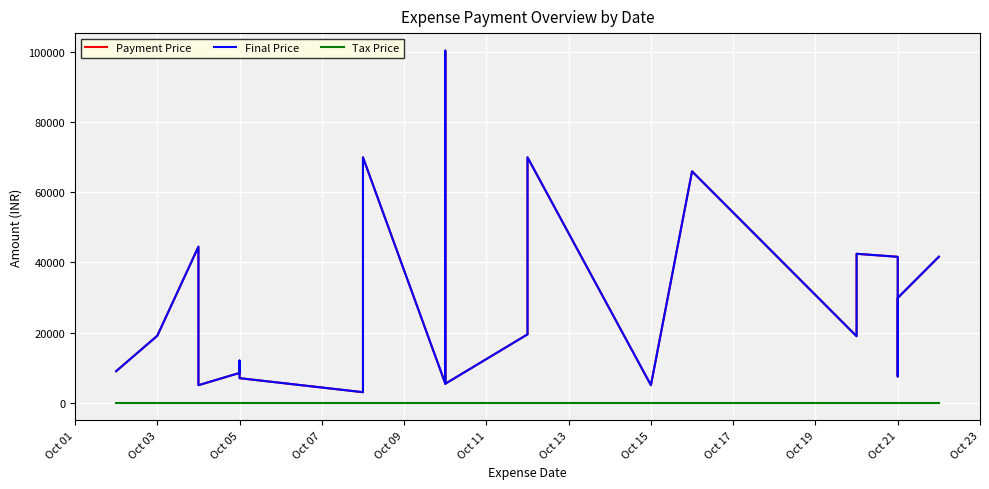

Reading left to right, extract all data points from this chart.

Payment Price: 9000	19100	44500	10000	5000	8500	12000	7000	3000	32124	70000	5500	100414	5400	19500	70000	5000	66000	18963	42479	41624	7500	8500	29900	41645
Final Price: 9000	19100	44500	10000	5000	8500	12000	7000	3000	32124	70000	5500	100414	5400	19500	70000	5000	66000	18963	42479	41624	7500	8500	29900	41645
Tax Price: 0	0	0	0	0	0	0	0	0	0	0	0	0	0	0	0	0	0	0	0	0	0	0	0	0